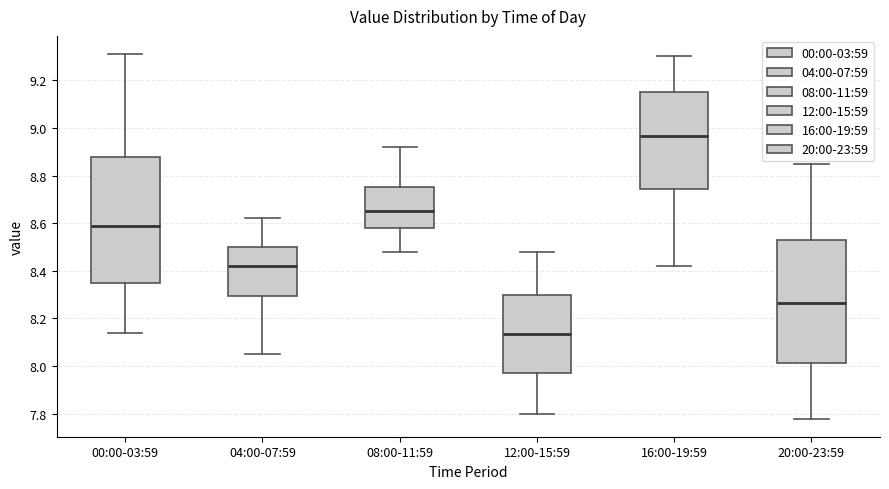

Reading left to right, read every box against the y-axis: the position of its median line, the range the box covers, and the ends of its whiskers. The values are not printed on the chart, so give them approximately, as read against the axis.

00:00-03:59: median 8.60, box 8.34 to 8.88, whiskers 8.14 to 9.32
04:00-07:59: median 8.42, box 8.30 to 8.50, whiskers 8.06 to 8.62
08:00-11:59: median 8.66, box 8.58 to 8.76, whiskers 8.48 to 8.92
12:00-15:59: median 8.14, box 7.98 to 8.30, whiskers 7.80 to 8.48
16:00-19:59: median 8.96, box 8.74 to 9.16, whiskers 8.42 to 9.30
20:00-23:59: median 8.26, box 8.02 to 8.52, whiskers 7.78 to 8.86